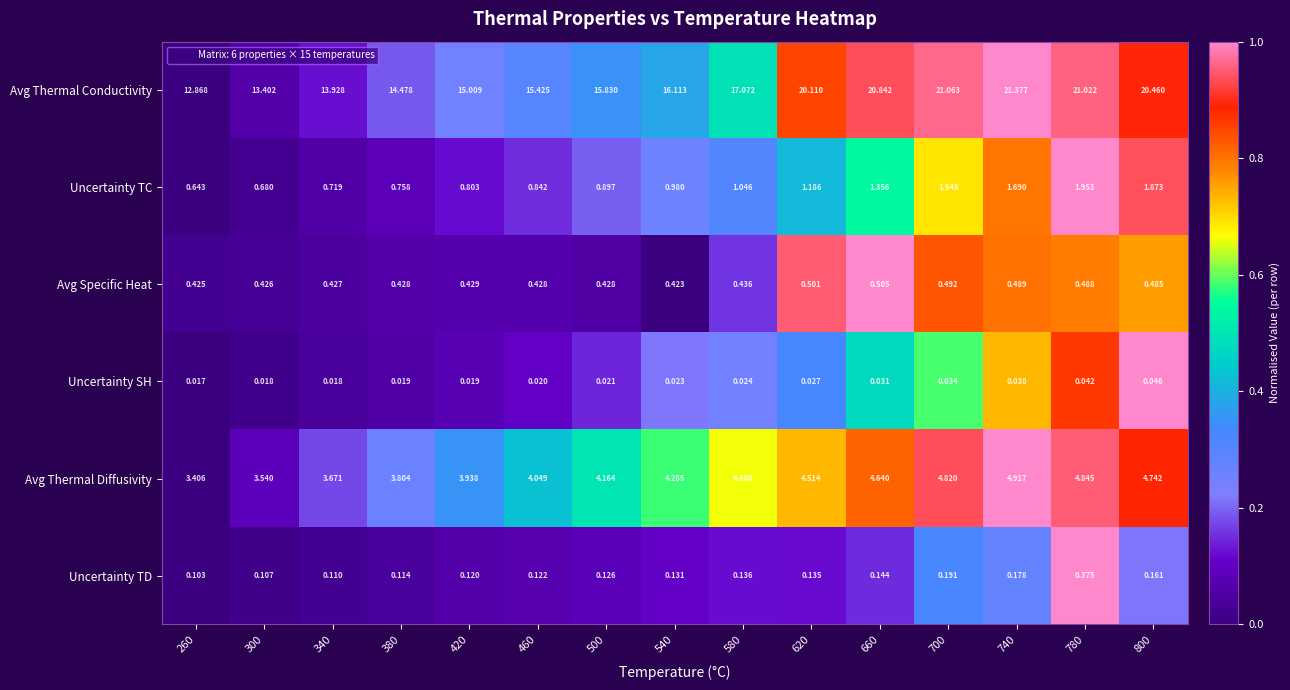

Which series has the widest spread of values?

Avg Thermal Conductivity